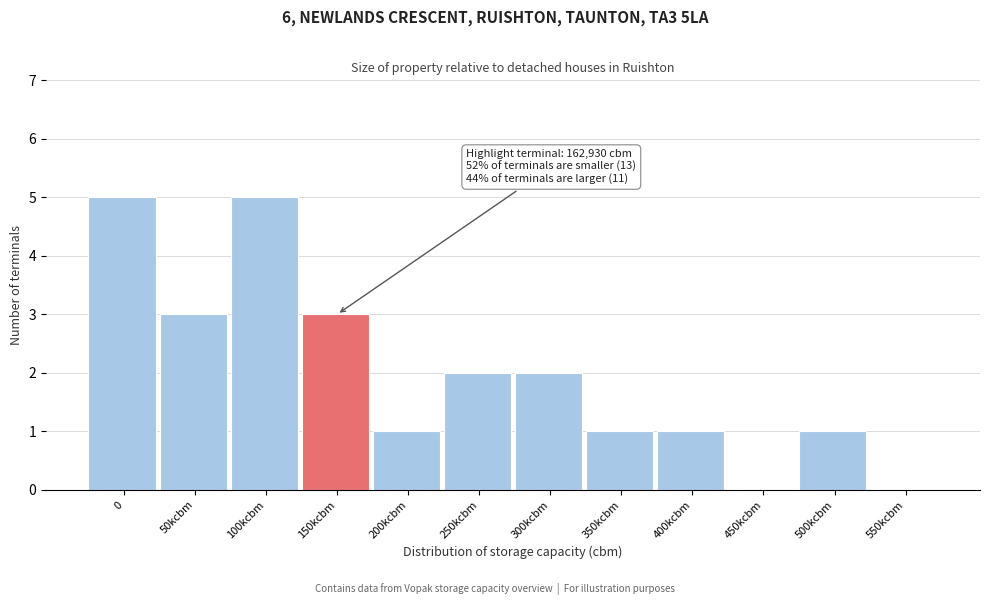

Reading right to left, what are all the values shown in this chart?

550kcbm=0	500kcbm=1	450kcbm=0	400kcbm=1	350kcbm=1	300kcbm=2	250kcbm=2	200kcbm=1	150kcbm=3	100kcbm=5	50kcbm=3	0=5